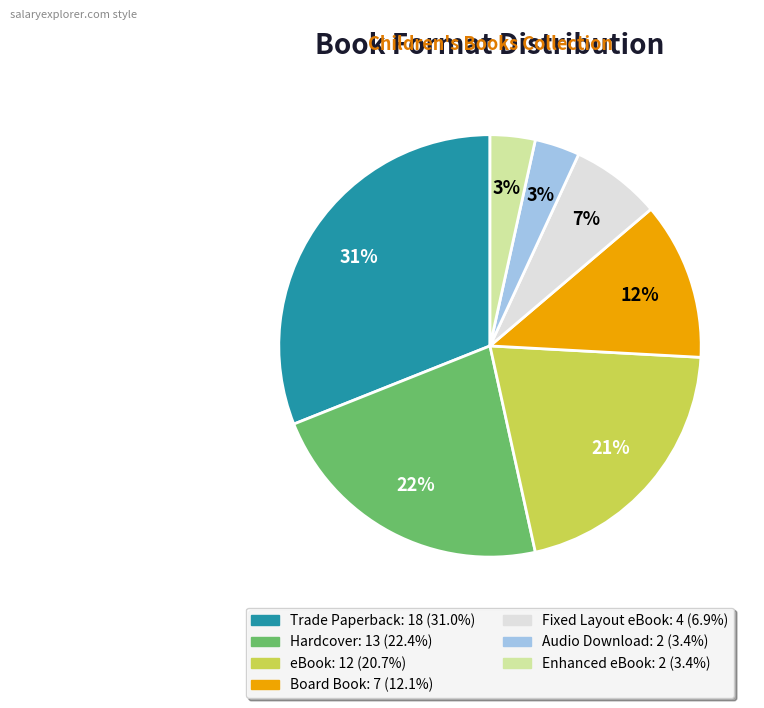

The Audio Download slice represents 3% of the pie. True or false?

True